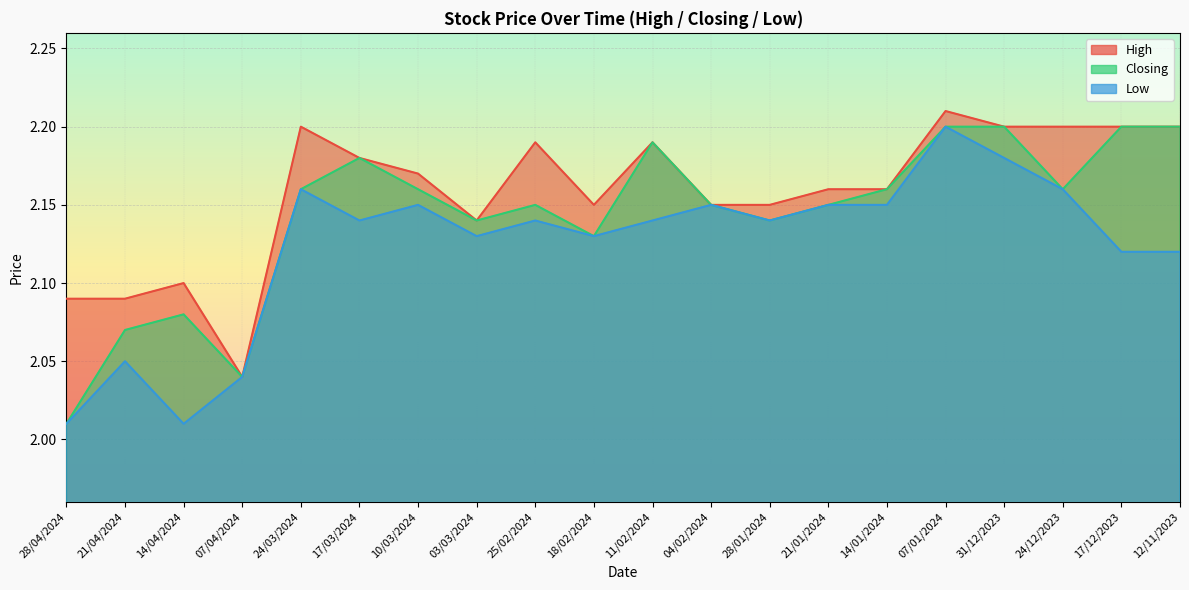

What is the value of the Low point at the 11th from the left?

2.1